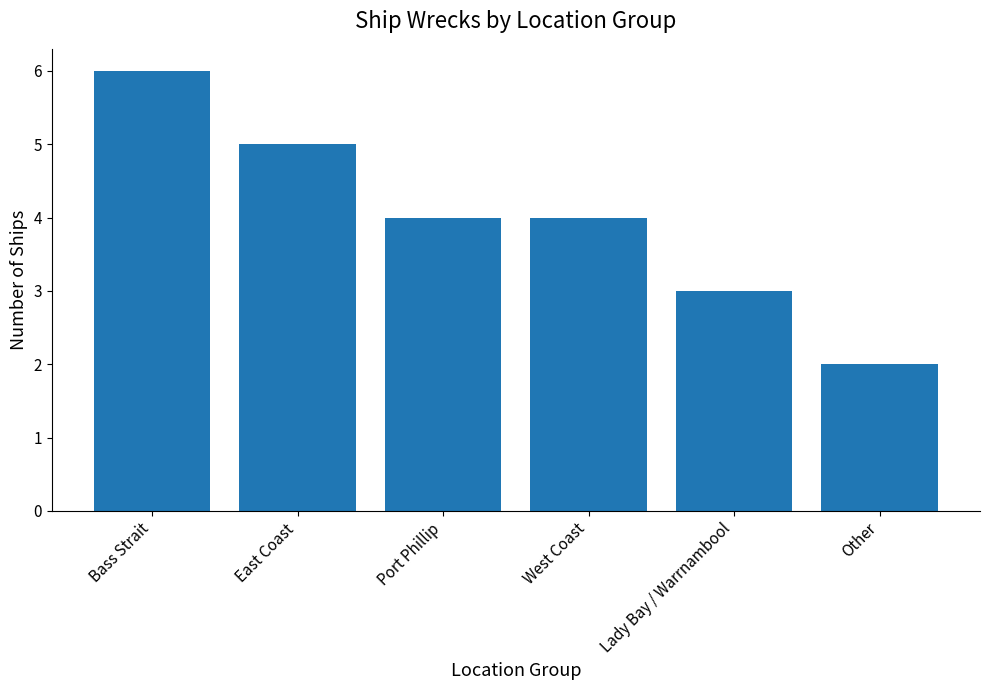

Approximately how many times larger is the value at East Coast compared to Lady Bay / Warrnambool?

1.7